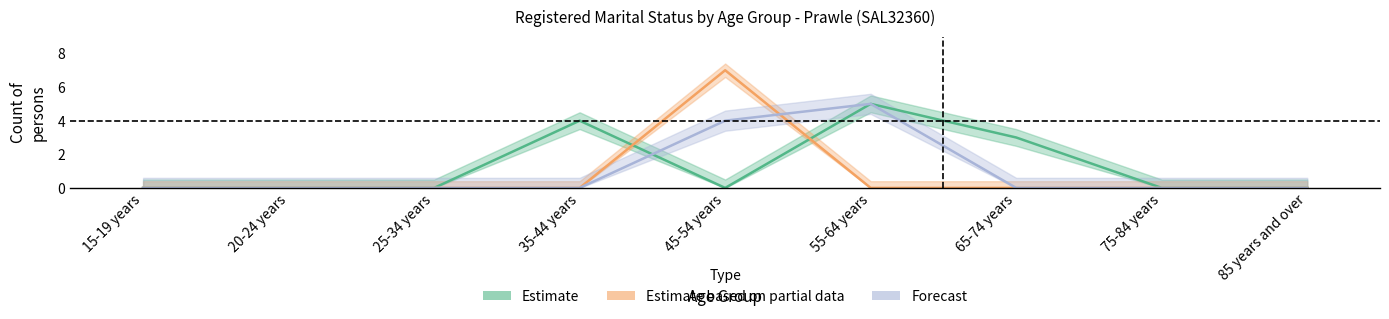

What is the label of the 9th point from the right?

15-19 years